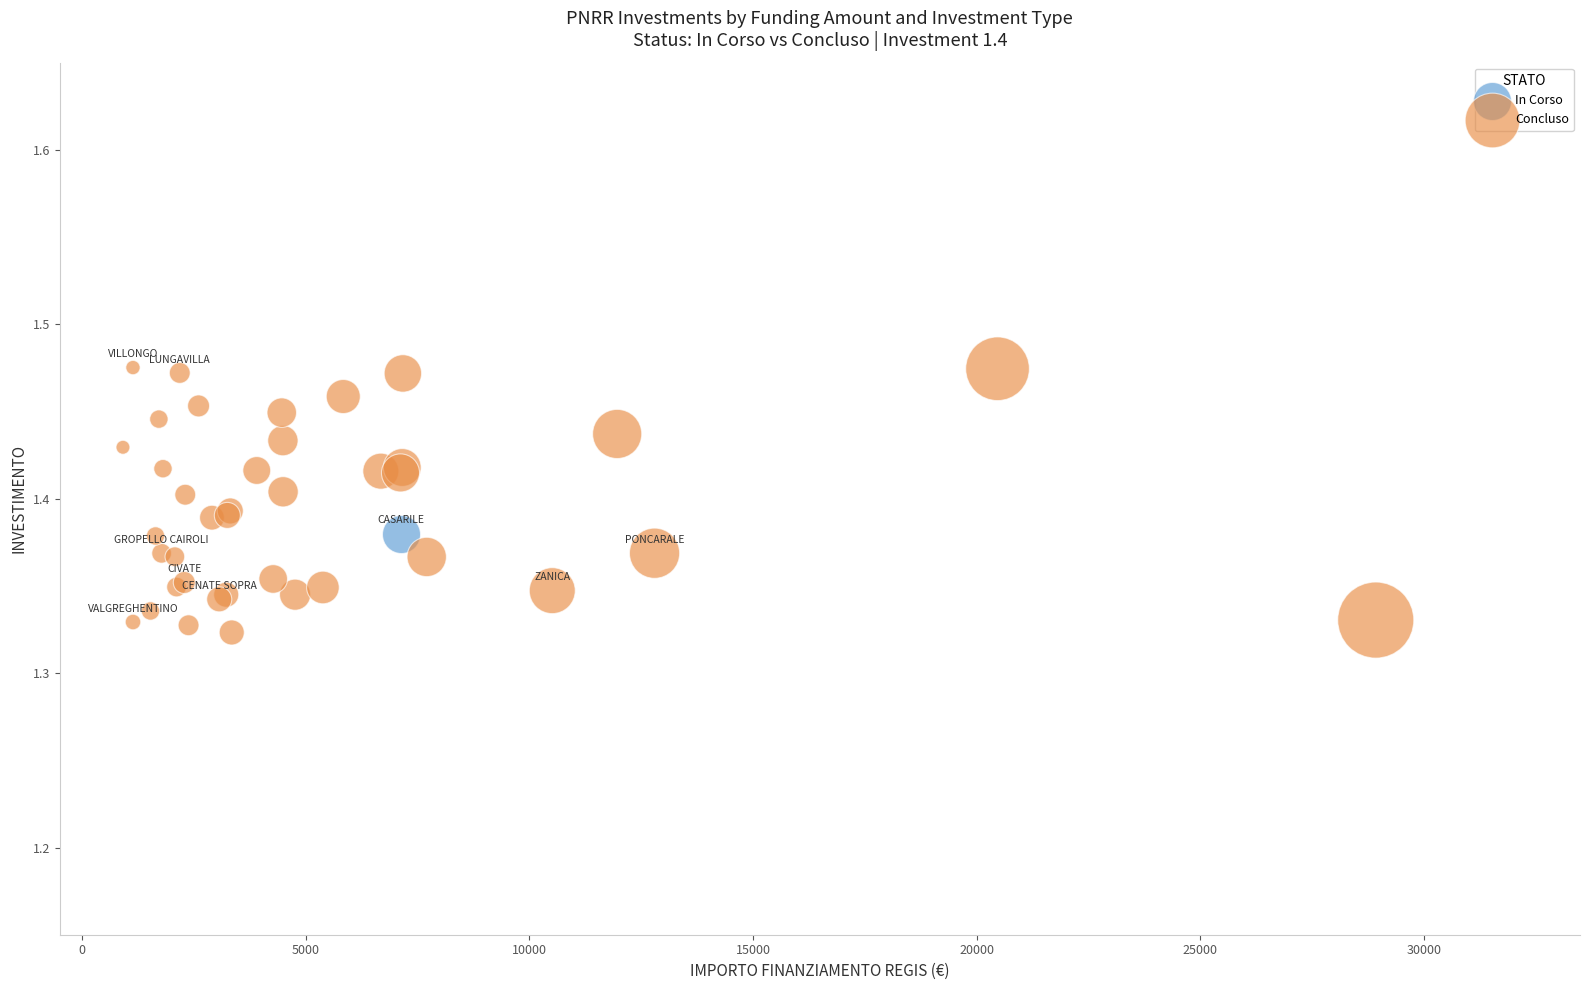

What are all the series names shown in the legend?

In Corso, Concluso